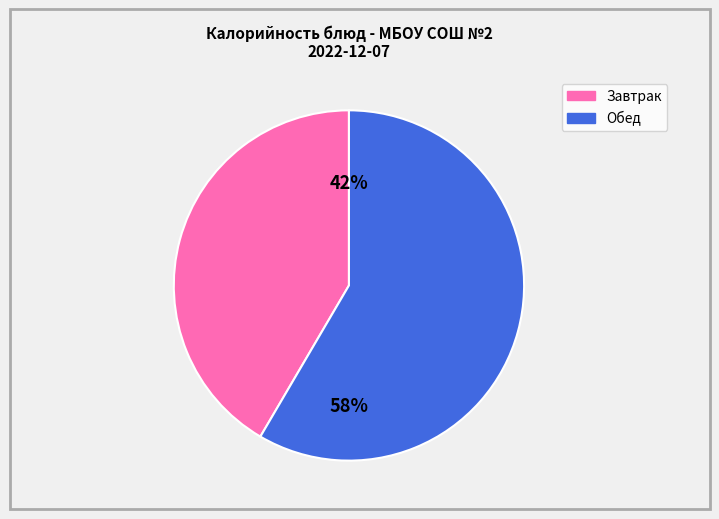

To the nearest percent, what is the average slice percentage?

50%